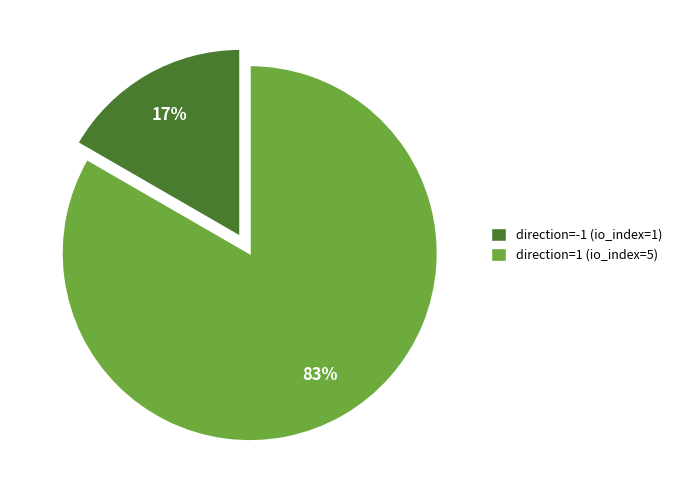

Between direction=-1 (io_index=1) and direction=1 (io_index=5), which is larger?

direction=1 (io_index=5)